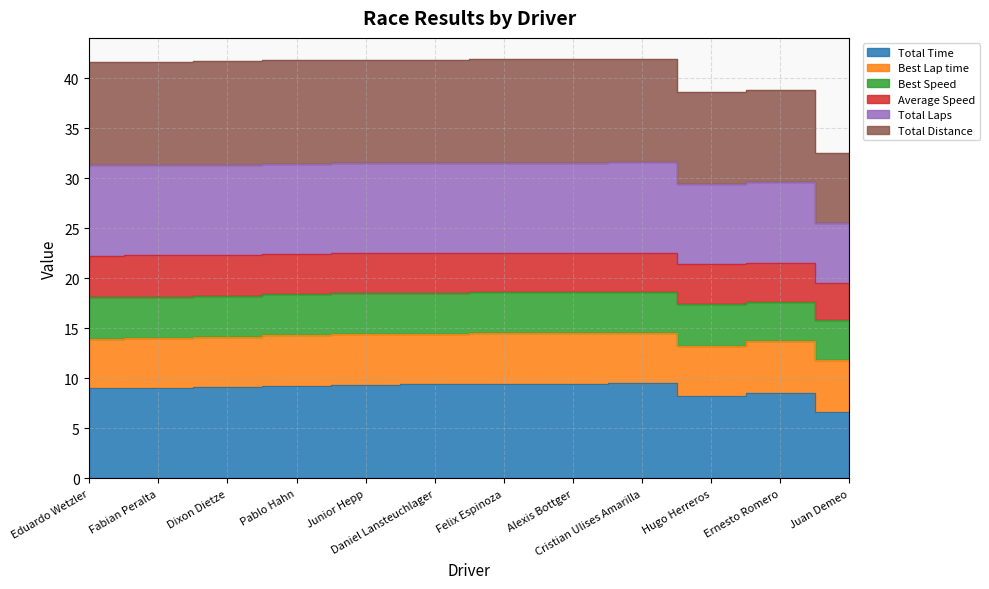

The value of Total Time at Ernesto Romero is 8.5. True or false?

True